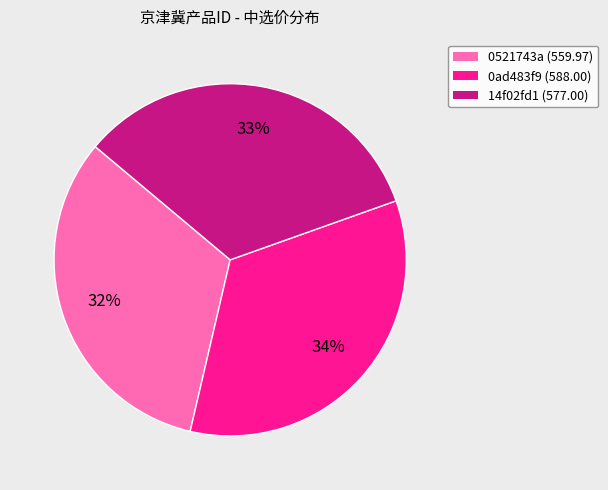

Approximately how many times larger is the value at 14f02fd1 (577.00) compared to 0ad483f9 (588.00)?

1.0